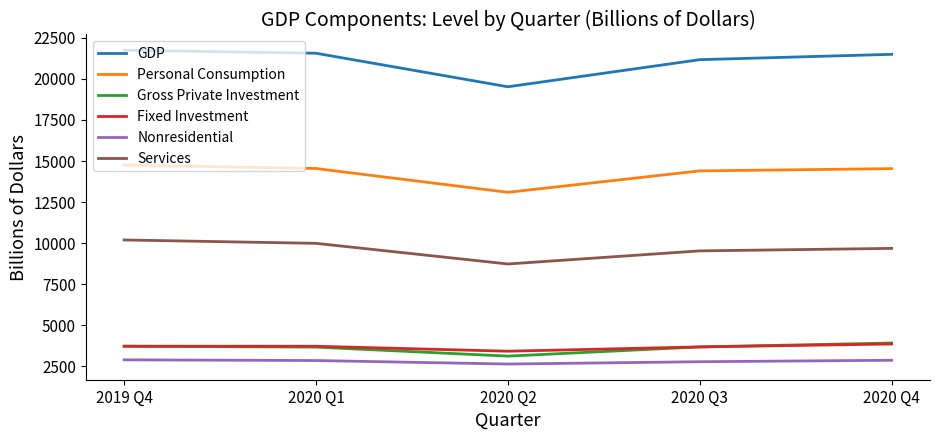

True or false: Nonresidential has a value of 2859.3 at 2020 Q1.

True